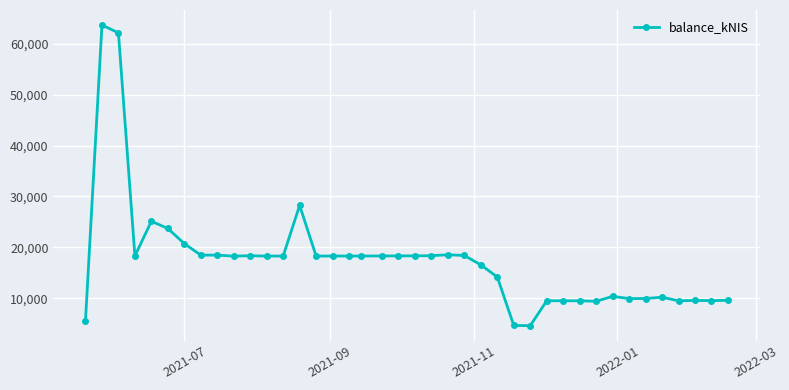

True or false: there are more than 1 points higher than both neighbors.

True